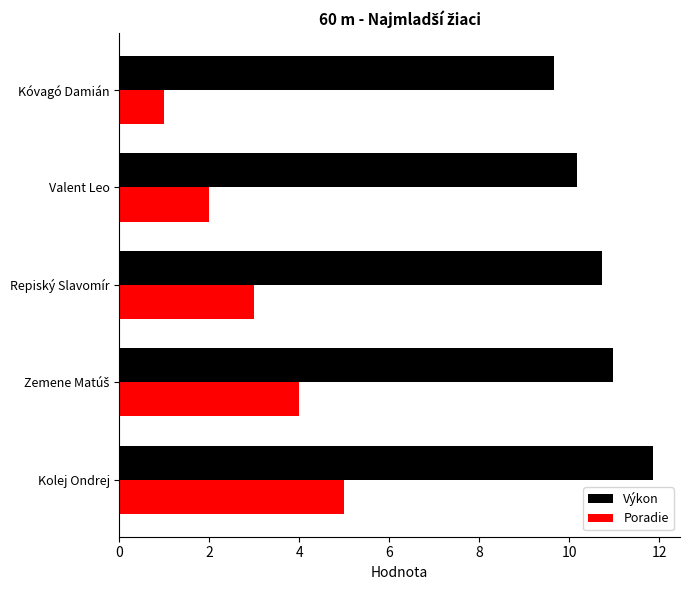

Rank the series by their maximum value, from lowest to highest.

Poradie, Výkon